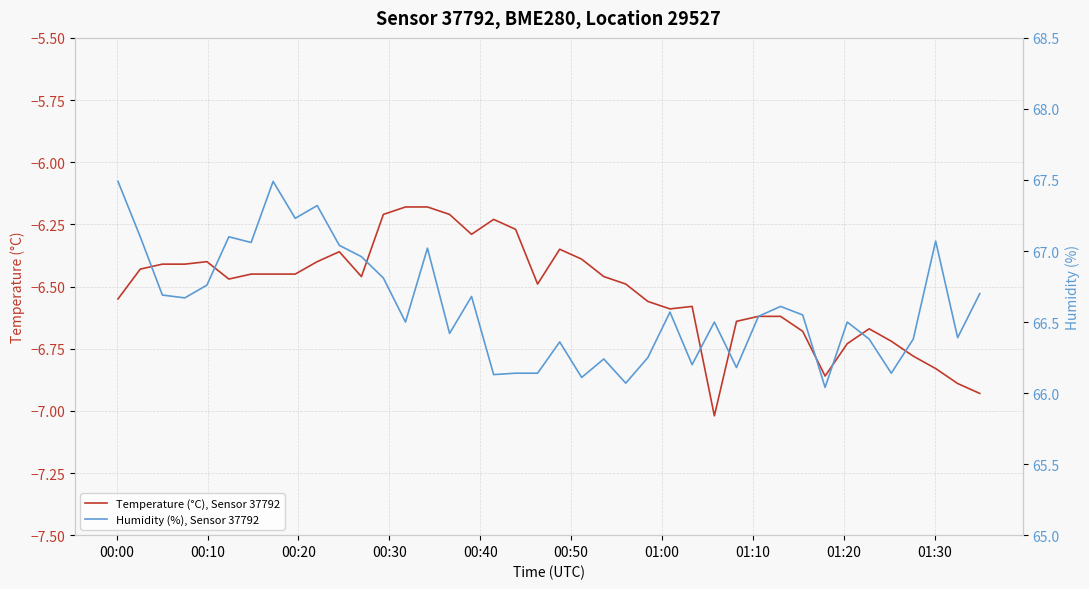

Rank the series at 00:00 from highest to lowest value.

Humidity (%), Sensor 37792, Temperature (°C), Sensor 37792